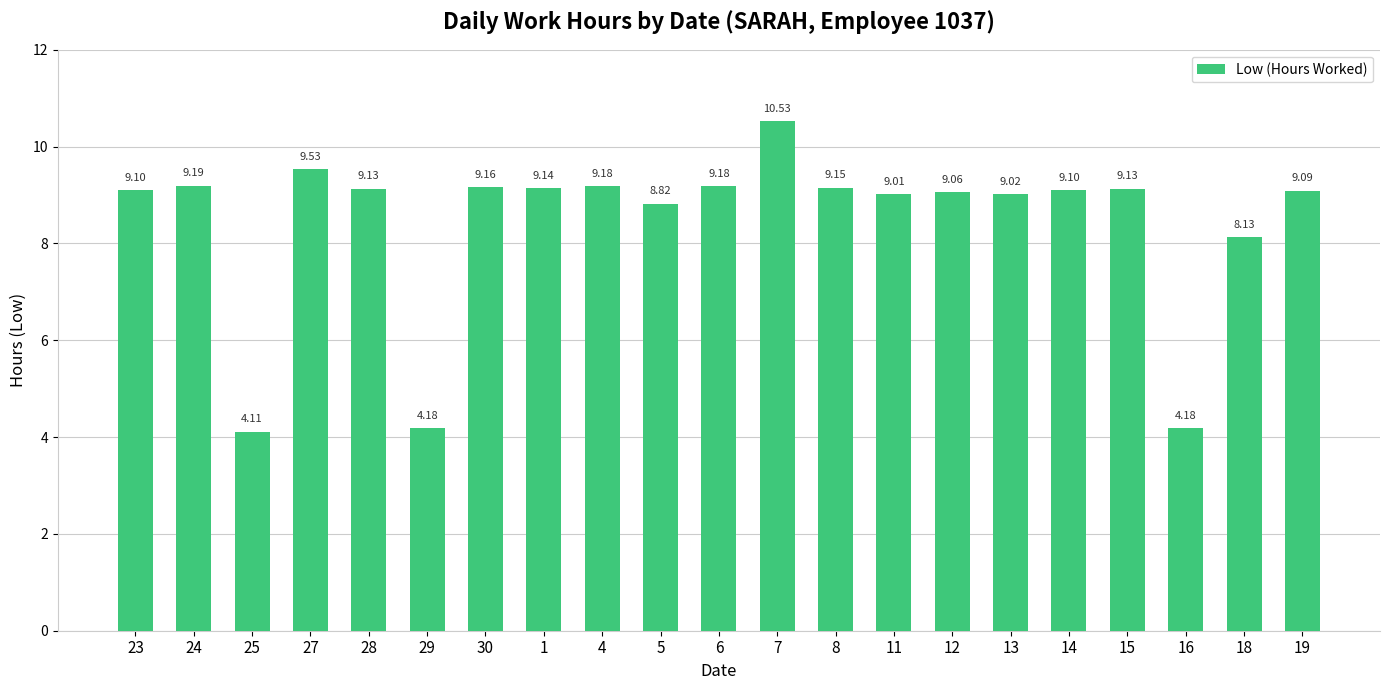

What is the sum of all values?

177.1